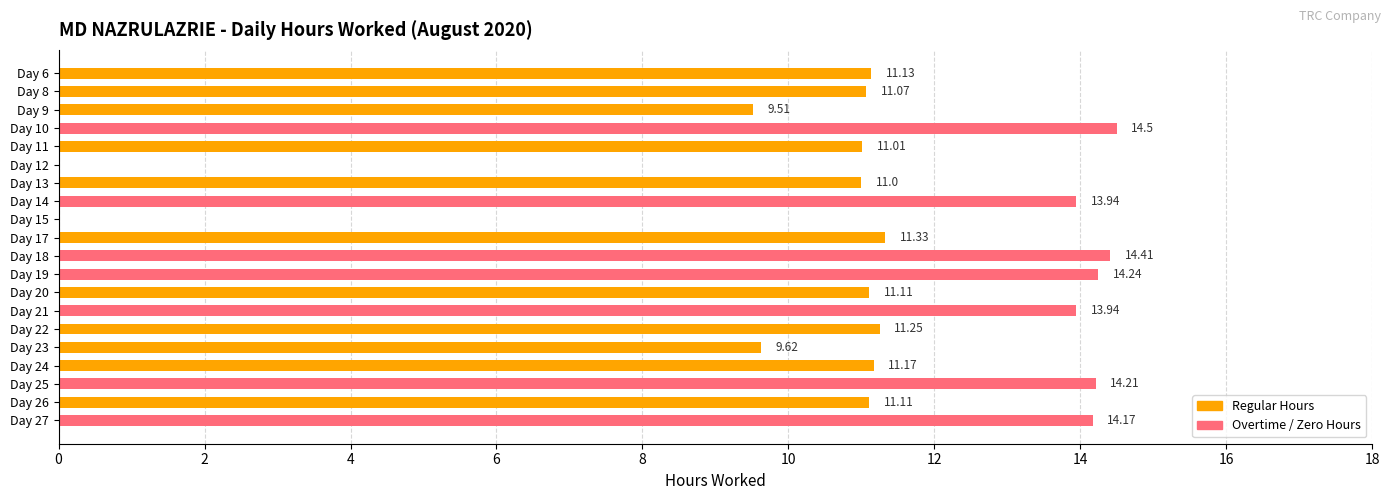

Count the number of data series in this chart.

1